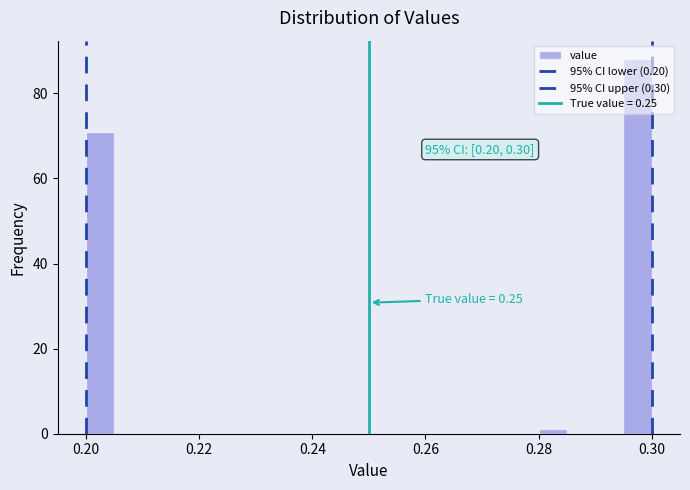

Read against the x-axis, roughly where is the centre of the tallest bar?

0.298